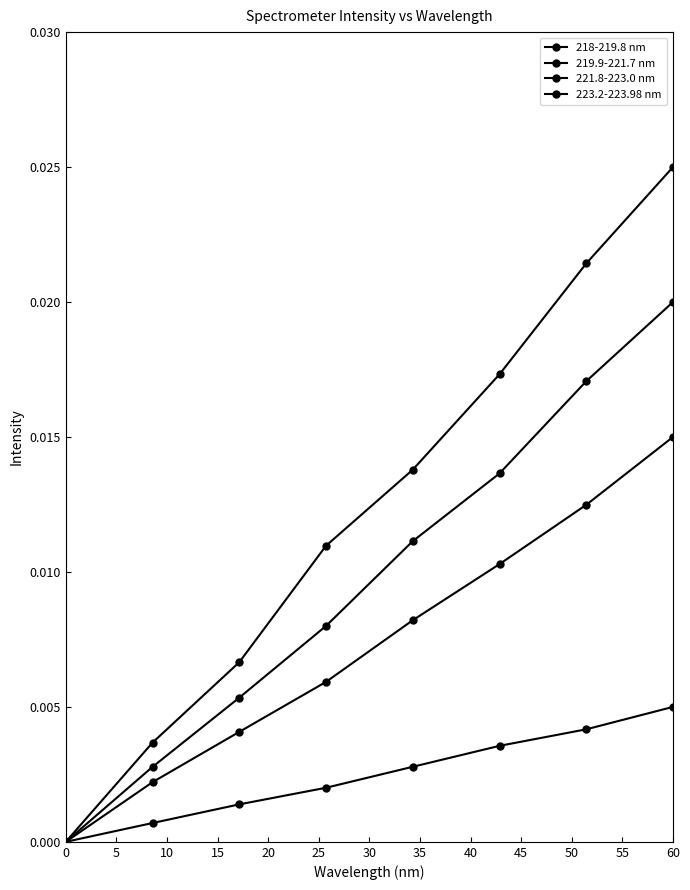

Is this an area chart (filled region under the line)?

No